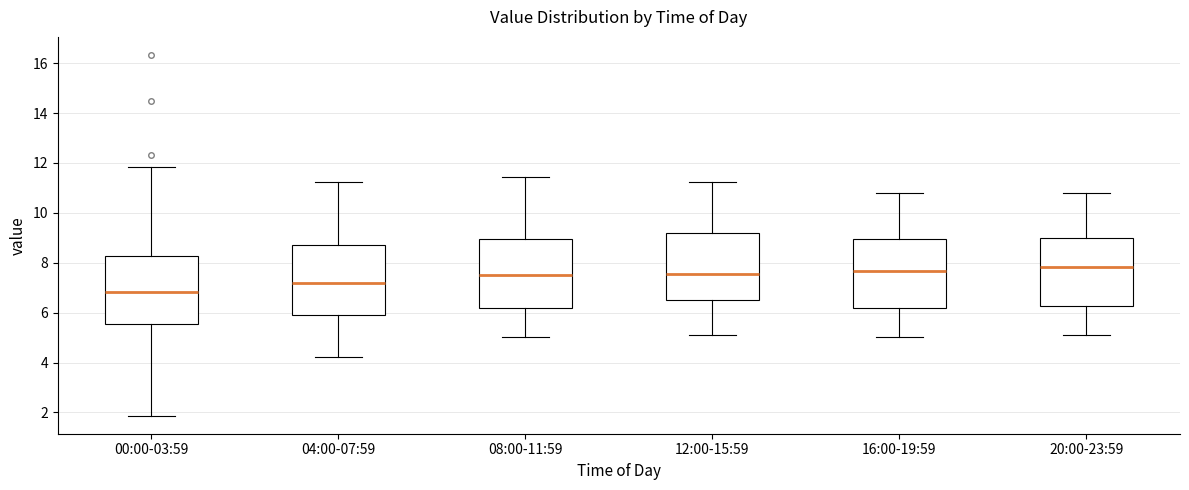

Reading left to right, read every box against the y-axis: the position of its median line, the range the box covers, and the ends of its whiskers. The values are not printed on the chart, so give them approximately, as read against the axis.

00:00-03:59: median 6.8, box 5.6 to 8.2, whiskers 1.8 to 11.8
04:00-07:59: median 7.2, box 5.8 to 8.6, whiskers 4.2 to 11.2
08:00-11:59: median 7.6, box 6.2 to 9.0, whiskers 5.0 to 11.4
12:00-15:59: median 7.6, box 6.6 to 9.2, whiskers 5.2 to 11.2
16:00-19:59: median 7.6, box 6.2 to 9.0, whiskers 5.0 to 10.8
20:00-23:59: median 7.8, box 6.2 to 9.0, whiskers 5.2 to 10.8